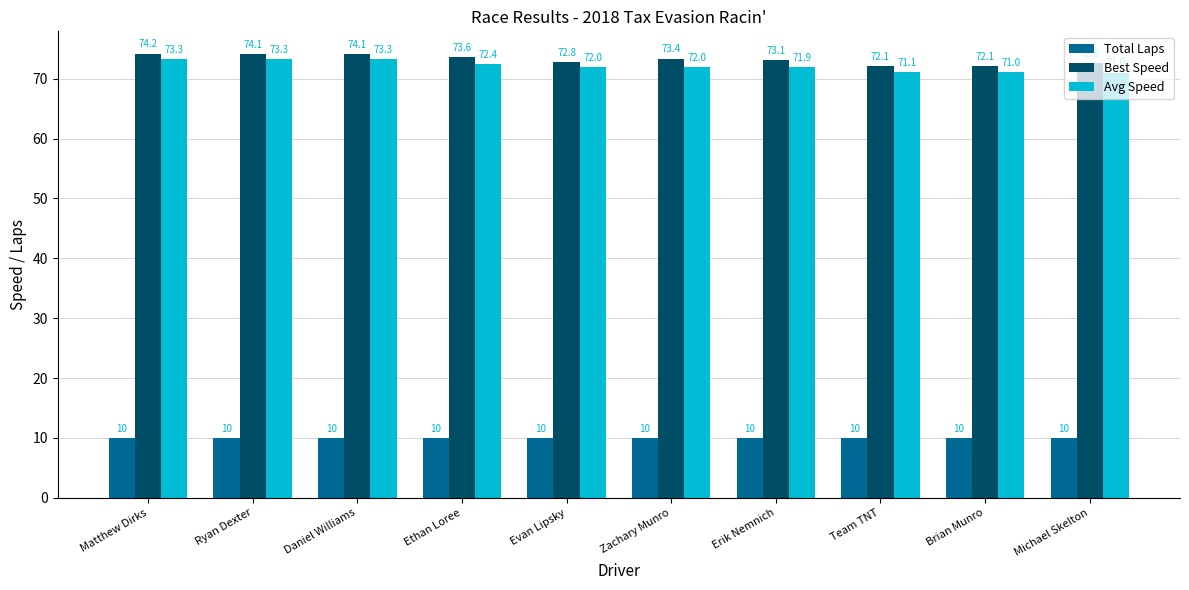

What is the value of the Avg Speed bar at the 1st from the left?

73.3